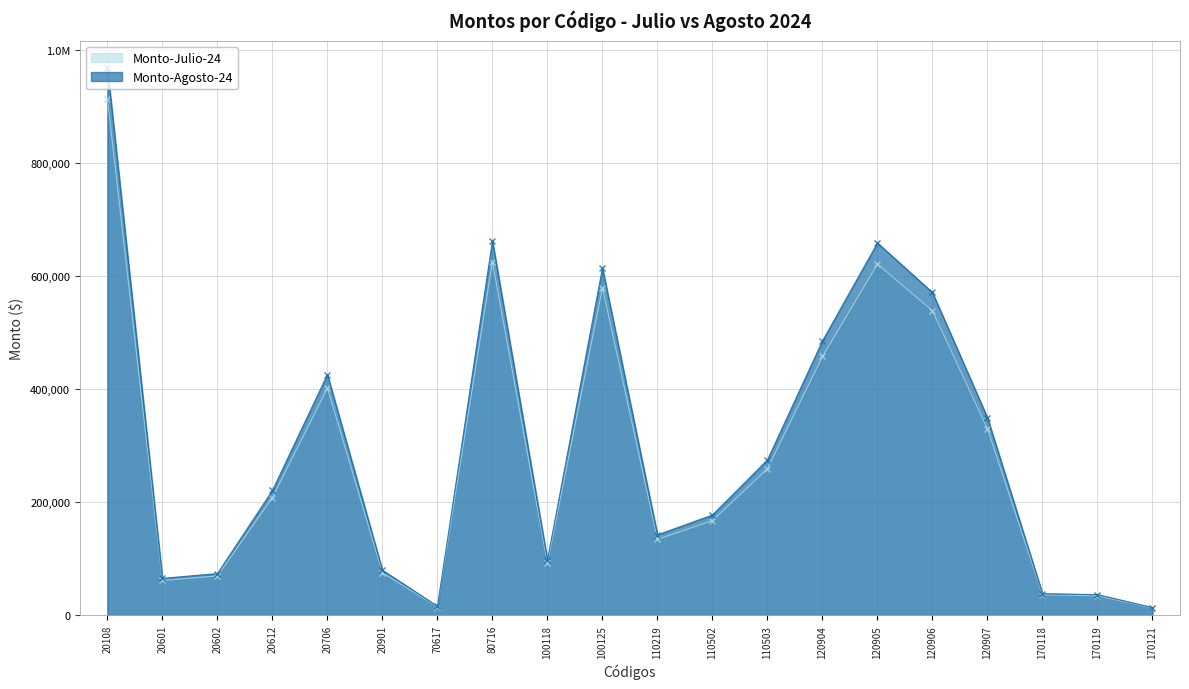

True or false: Monto-Agosto-24 and Monto-Julio-24 intersect in this chart.

False